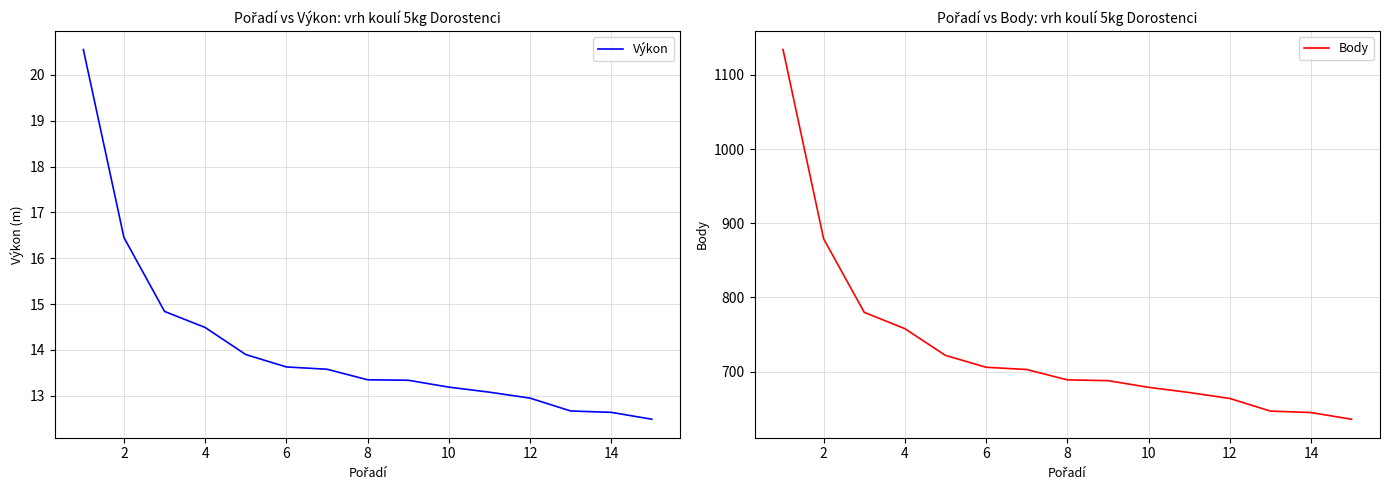

The value of Body at 8 is 1166.9. True or false?

False